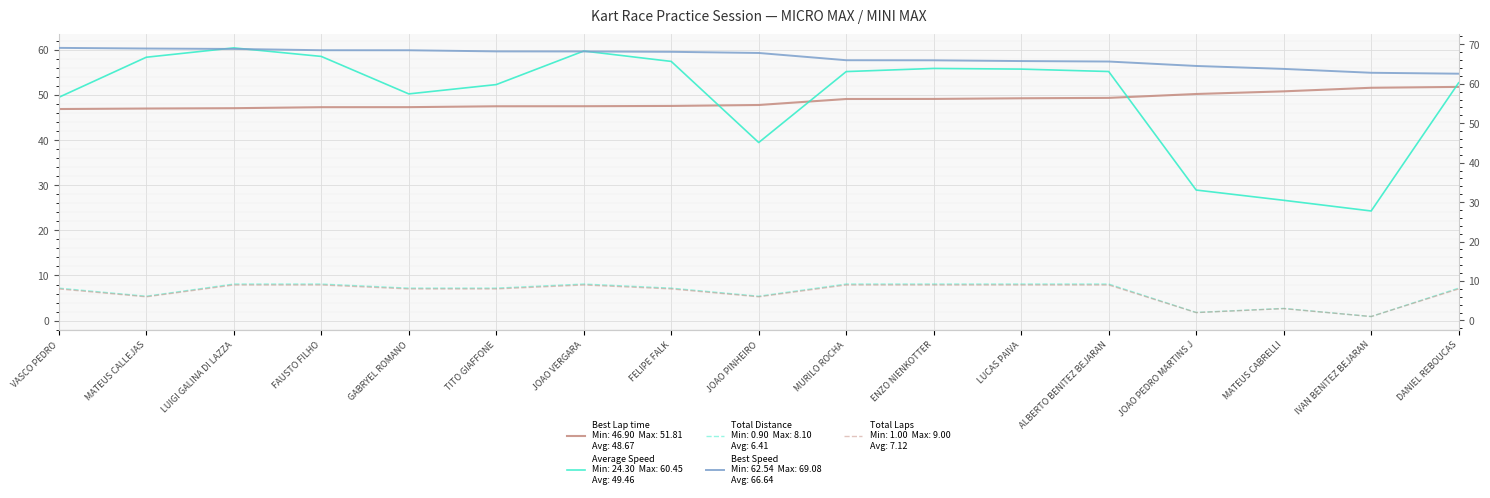

What are all the series names shown in the legend?

Best Lap time, Average Speed, Total Distance, Best Speed, Total Laps